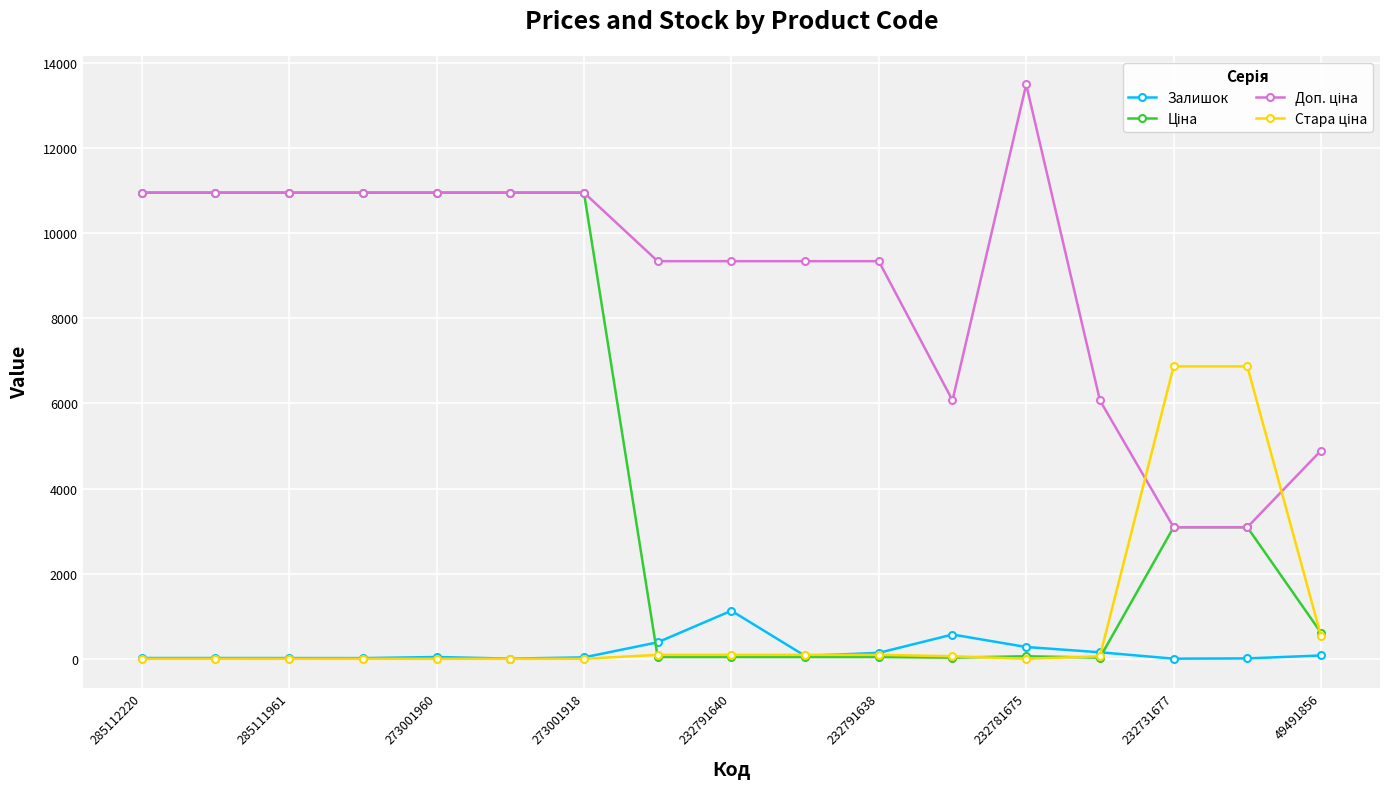

At how many categories does at least one series exceed 2206?

17